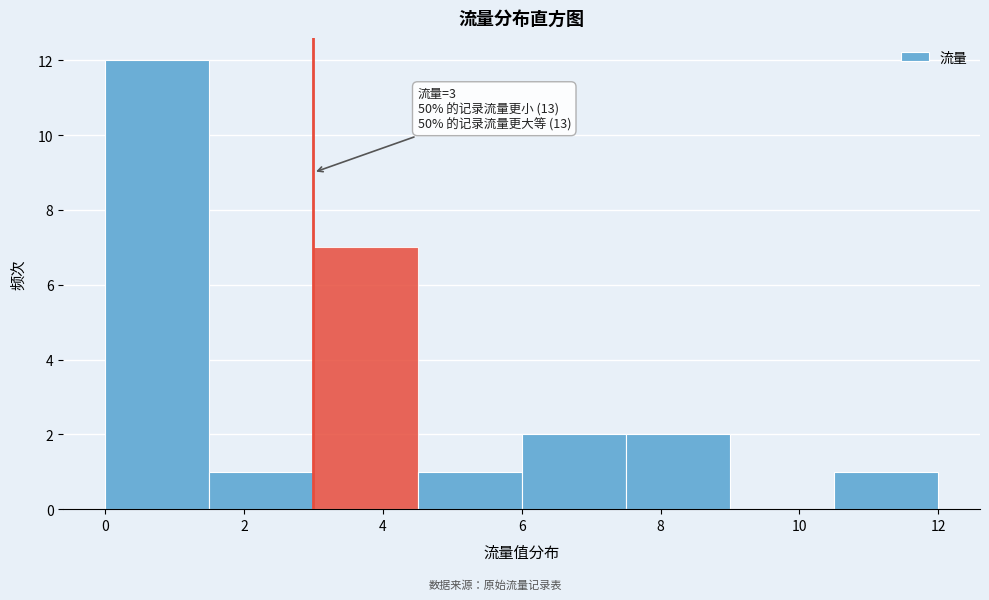

Which range on the x-axis has the tallest bar?

0.0 to 1.5